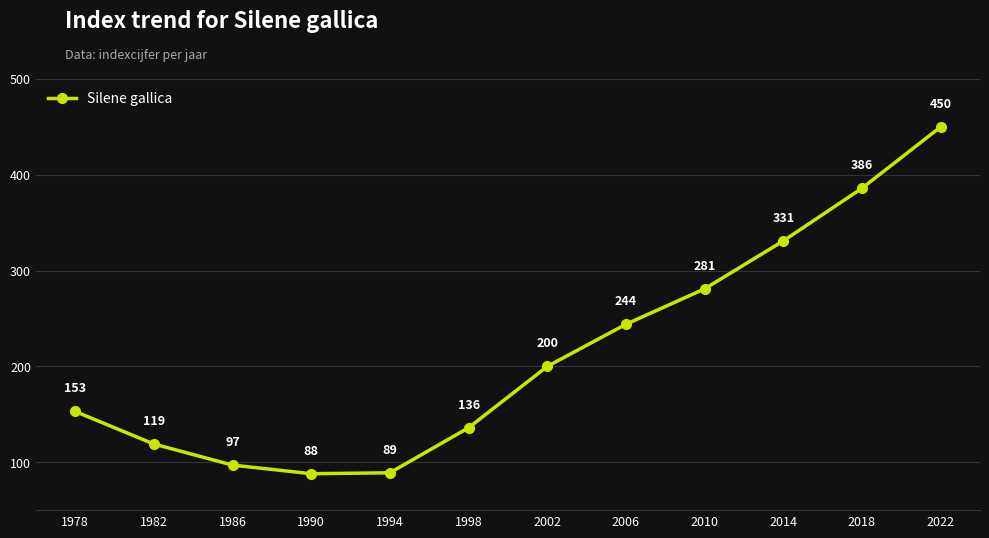

The chart shows a value of 126 at 1986. True or false?

False